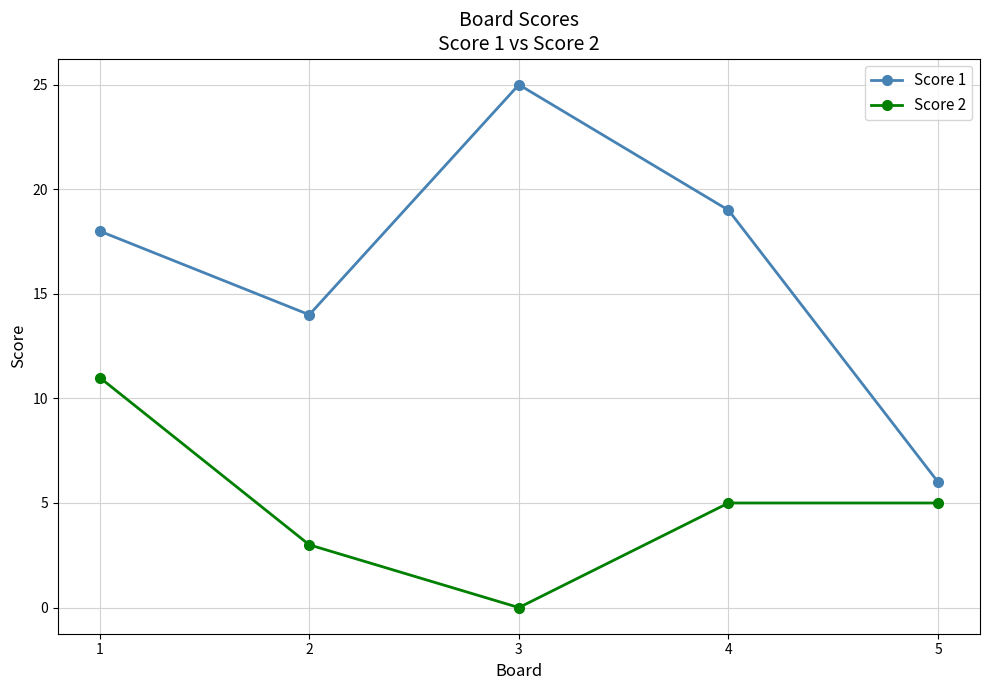

True or false: Score 1 and Score 2 cross at least once.

False